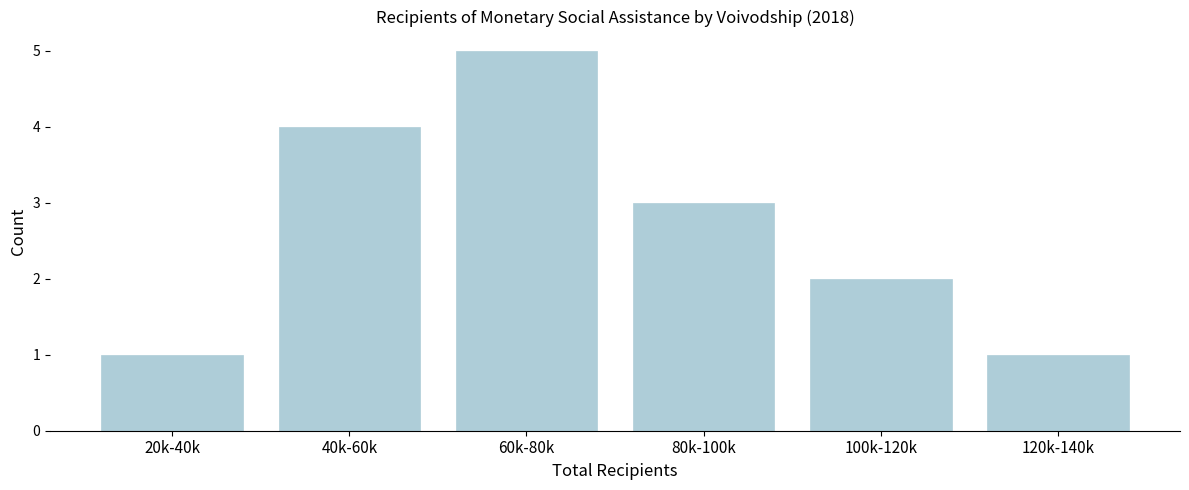

Reading right to left, list all the values displayed in this chart.

1	2	3	5	4	1